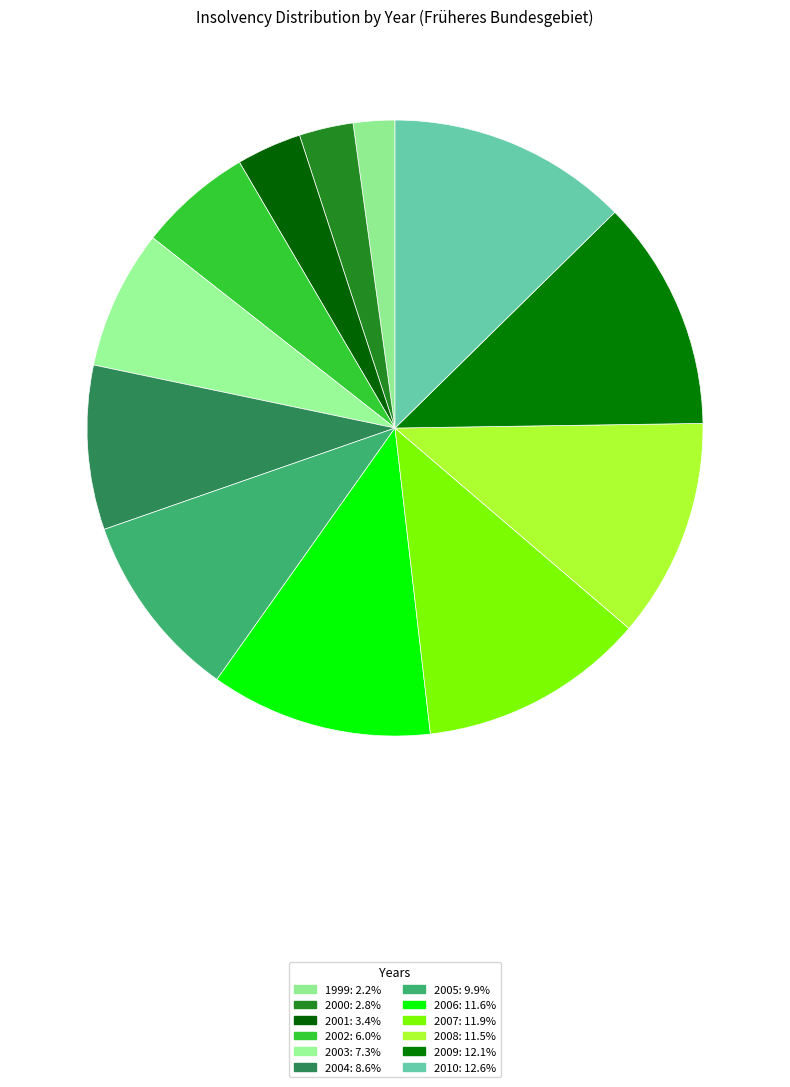

Is there any slice that represents more than half of the pie?

No